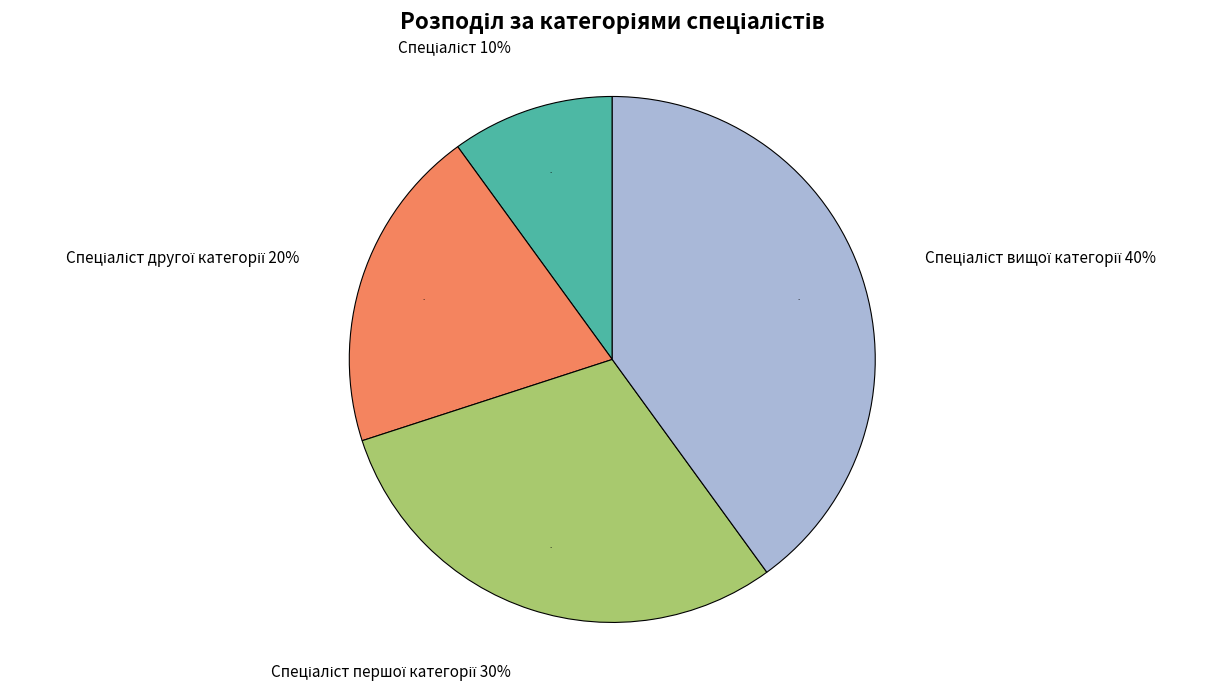

To the nearest percent, what portion does Спеціаліст represent?

10%